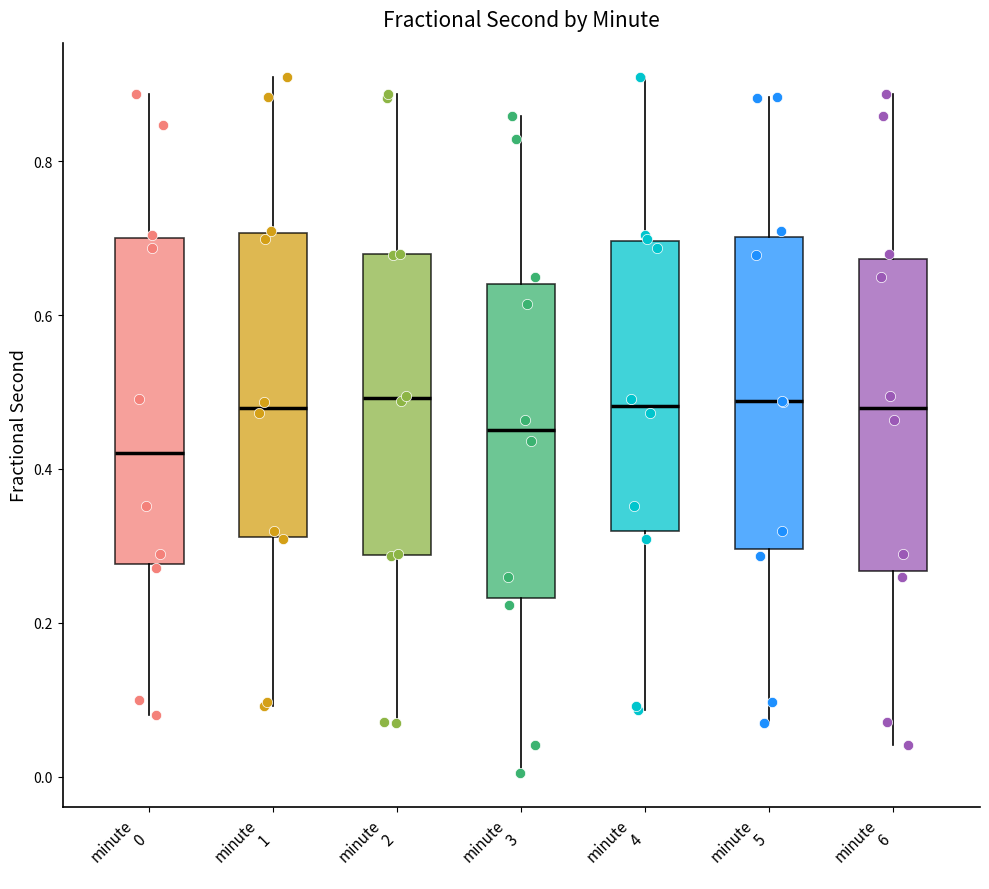

Reading left to right, transcribe this box plot: for each box, give where its median line is, the range the box spans, and where its two whiskers end, as read against the y-axis. The values are not printed on the chart, so give them approximately, as read against the axis.

minute 0: median 0.42, box 0.28 to 0.70, whiskers 0.08 to 0.88
minute 1: median 0.48, box 0.32 to 0.70, whiskers 0.10 to 0.90
minute 2: median 0.50, box 0.28 to 0.68, whiskers 0.06 to 0.88
minute 3: median 0.46, box 0.24 to 0.64, whiskers 0.00 to 0.86
minute 4: median 0.48, box 0.32 to 0.70, whiskers 0.08 to 0.90
minute 5: median 0.48, box 0.30 to 0.70, whiskers 0.06 to 0.88
minute 6: median 0.48, box 0.26 to 0.68, whiskers 0.04 to 0.88